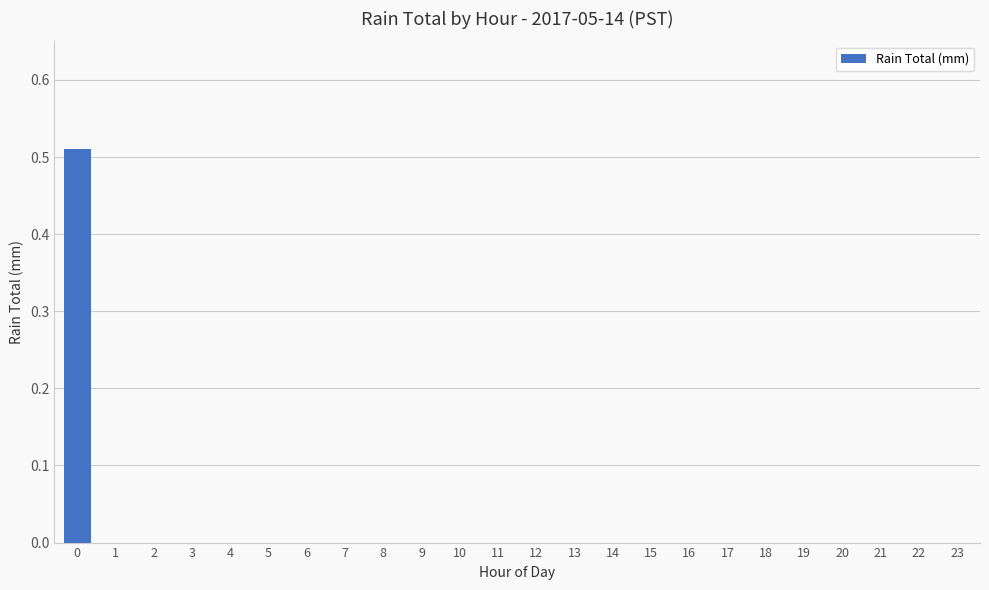

The chart shows a value of -0.3 at 10. True or false?

False